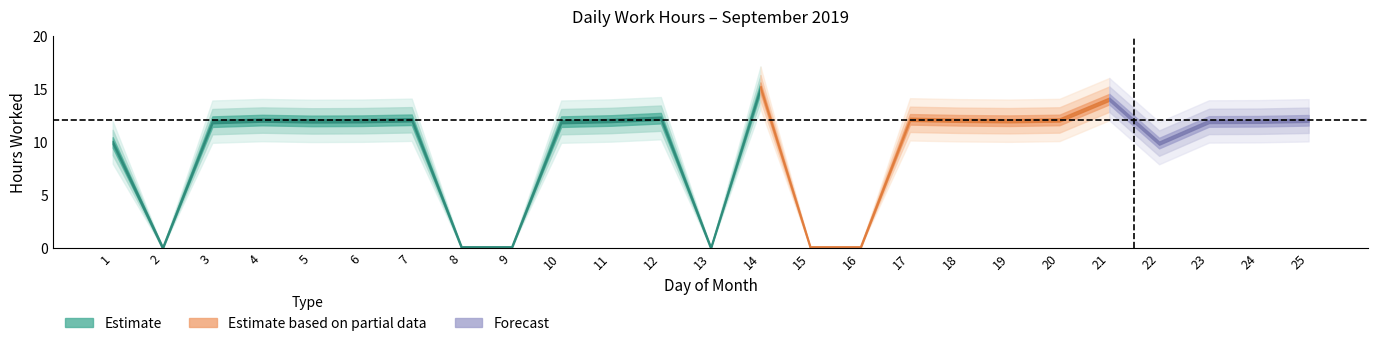

List the labels in order of value, largest first.

14, 21, 12, 17, 7, 20, 4, 18, 25, 11, 6, 19, 5, 24, 23, 3, 10, 1, 22, 2, 8, 9, 13, 15, 16